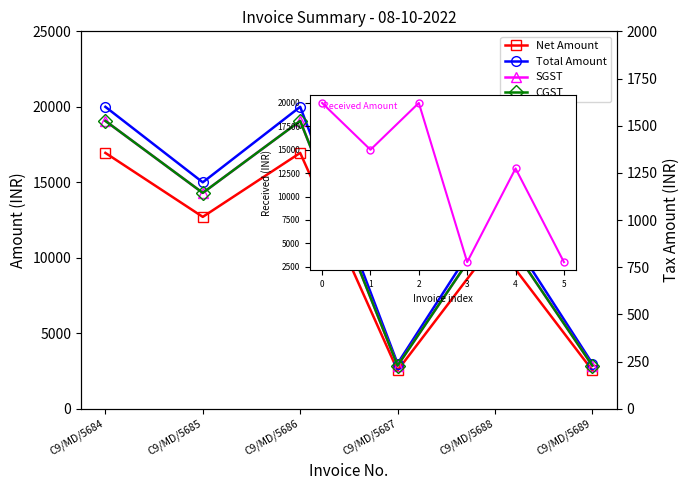

The value of SGST at C9/MD/5685 is 1144.1. True or false?

True